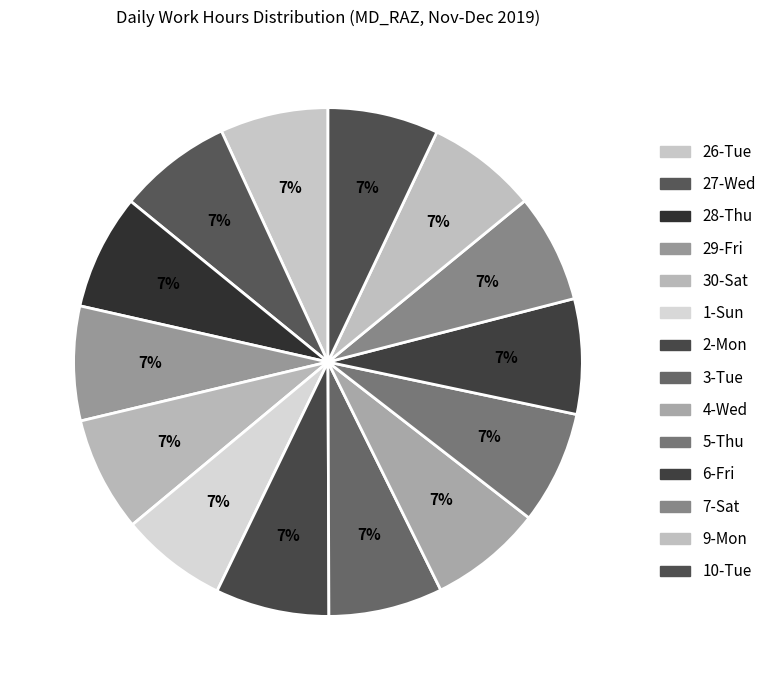

What is the change in value from 6-Fri to 9-Mon?

-0.5